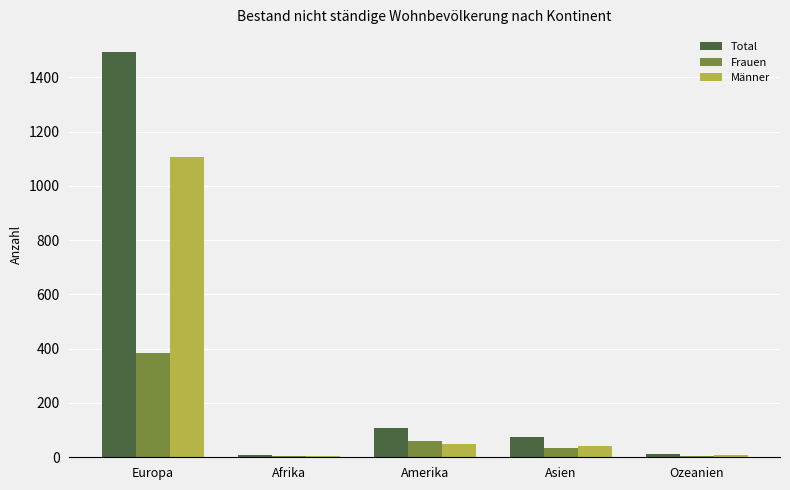

At which label does Frauen first exceed 33?

Europa